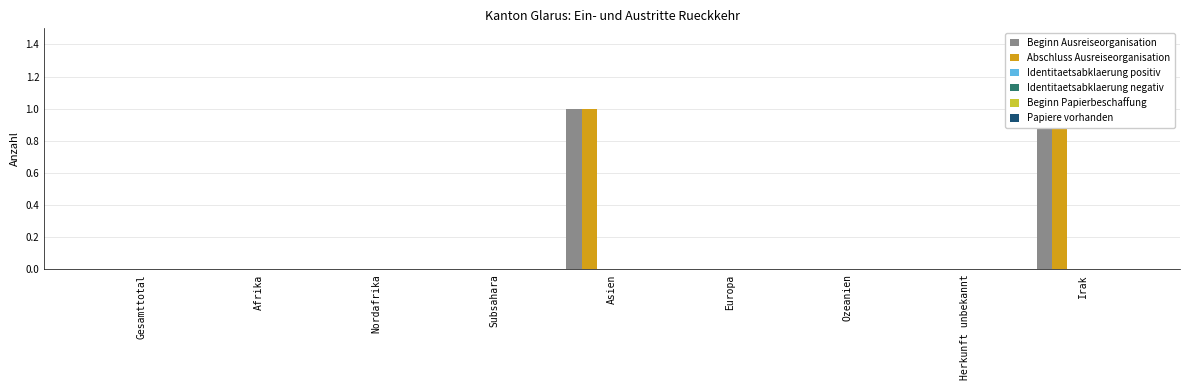

Reading left to right, what are all the values shown in this chart?

Beginn Ausreiseorganisation: 0	0	0	0	1	0	0	0	1
Abschluss Ausreiseorganisation: 0	0	0	0	1	0	0	0	1
Identitaetsabklaerung positiv: 0	0	0	0	0	0	0	0	0
Identitaetsabklaerung negativ: 0	0	0	0	0	0	0	0	0
Beginn Papierbeschaffung: 0	0	0	0	0	0	0	0	0
Papiere vorhanden: 0	0	0	0	0	0	0	0	0